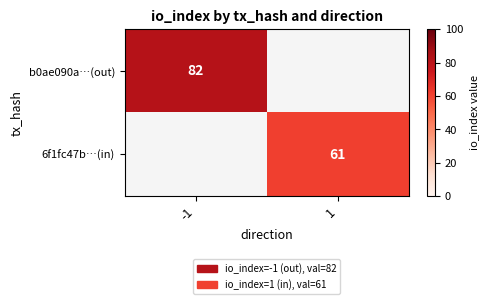

The b0ae090a…(out) series shows 124 at -1. True or false?

False